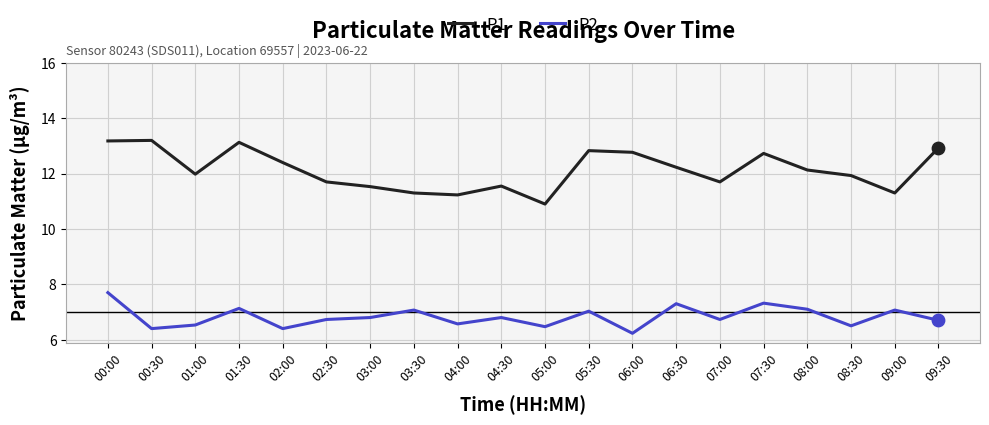

What are all the series names shown in the legend?

P1, P2